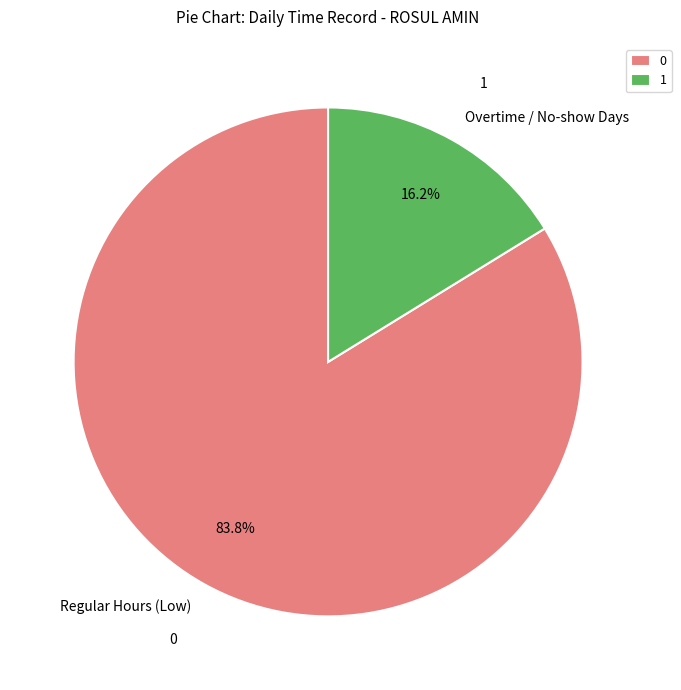

Is there any slice that represents more than half of the pie?

Yes